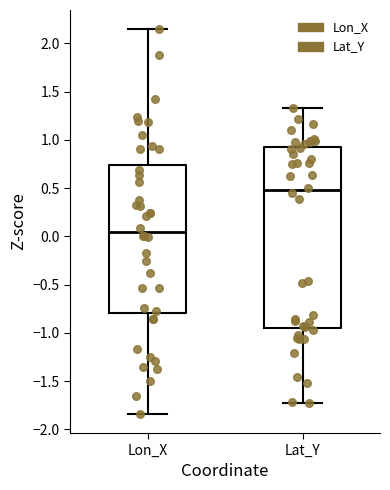

Where is the upper edge of the box for Lat_Y on the y-axis? The values are not printed on the chart, so give them approximately, as read against the axis.

0.90